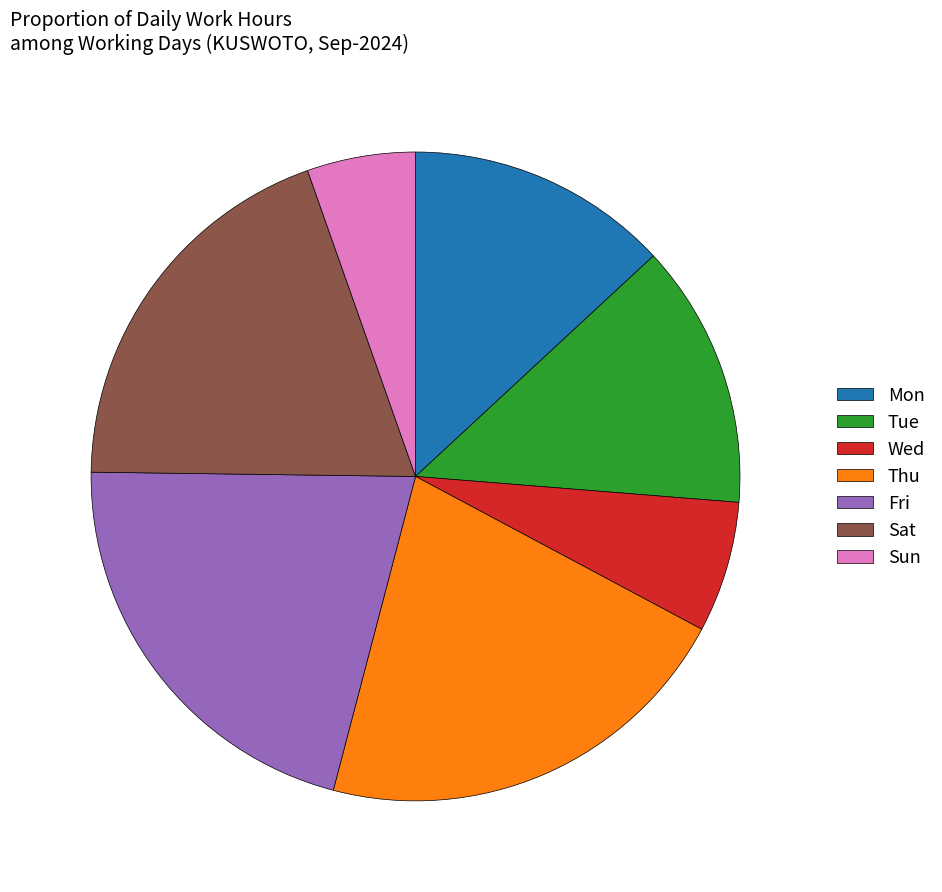

Which slice is the smallest?

Sun